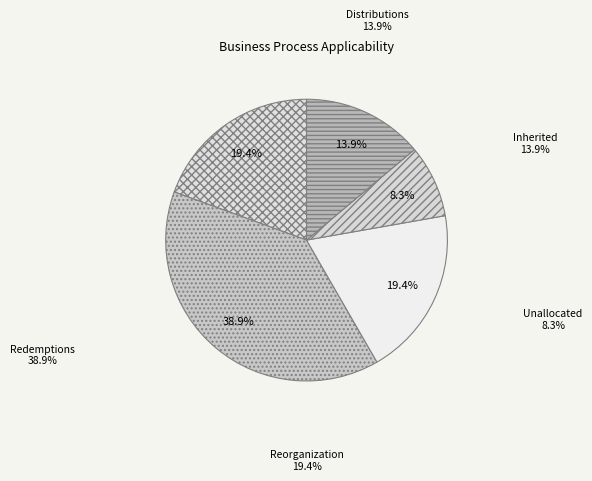

To the nearest percent, what is the average slice percentage?

20%